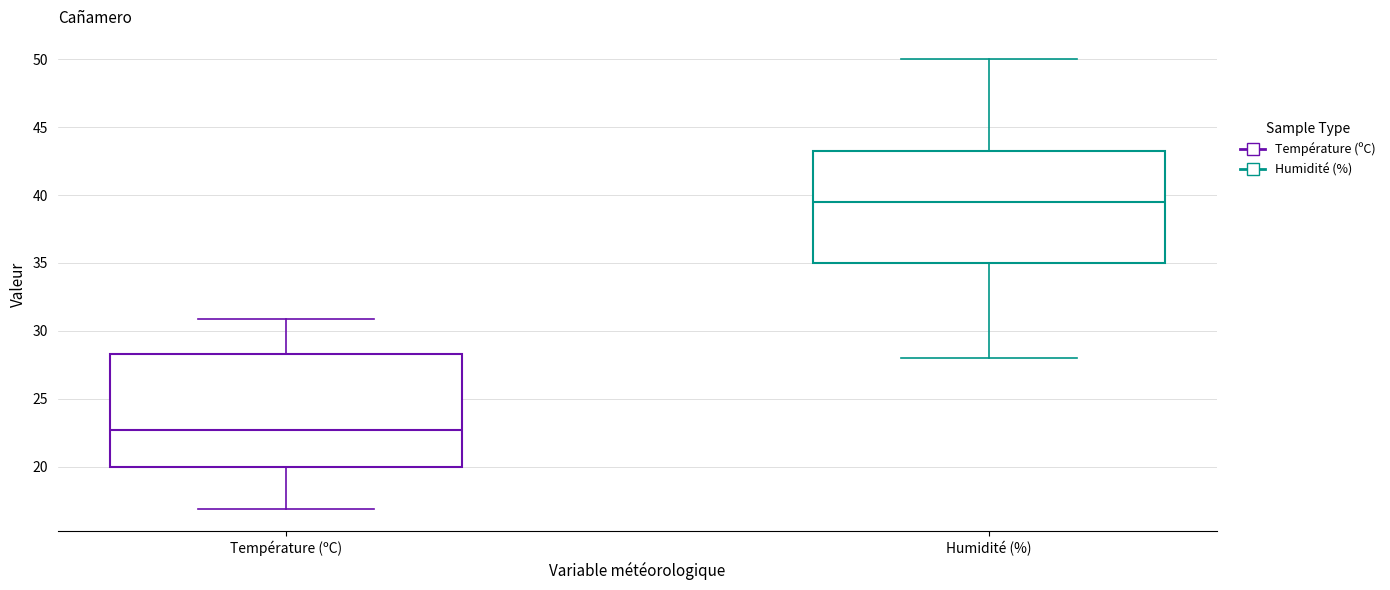

Which box's median line is the highest?

Humidité (%)